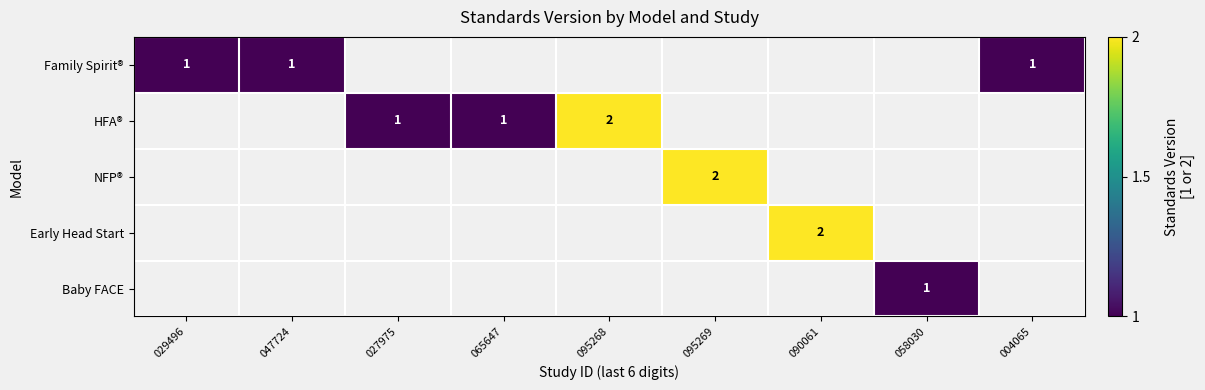

At which category does the chart reach its minimum across all series?

029496